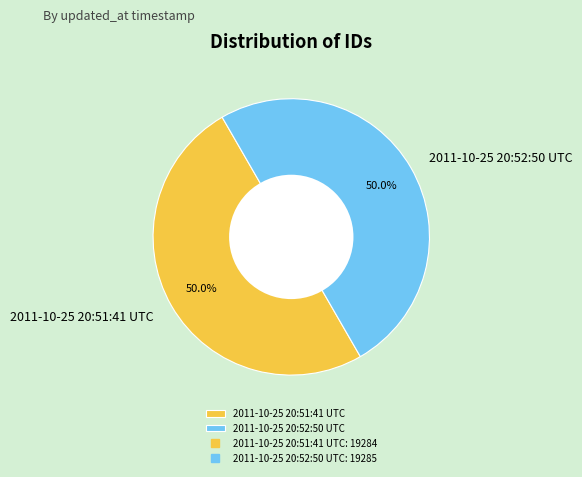

What percentage is NOT represented by 2011-10-25 20:52:50 UTC?

50.0%